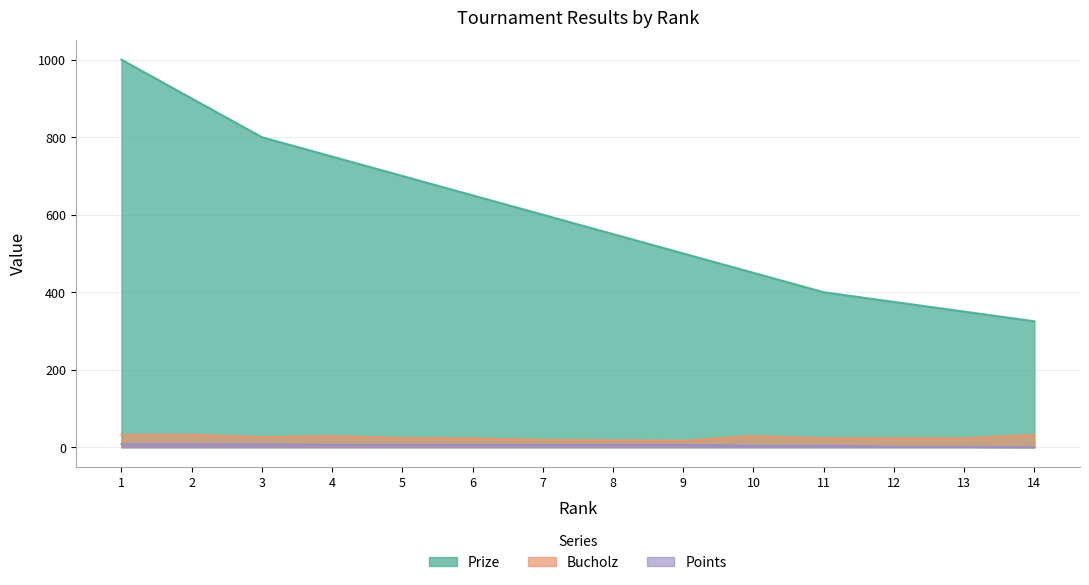

Is it true that Prize equals 600 at 7?

True